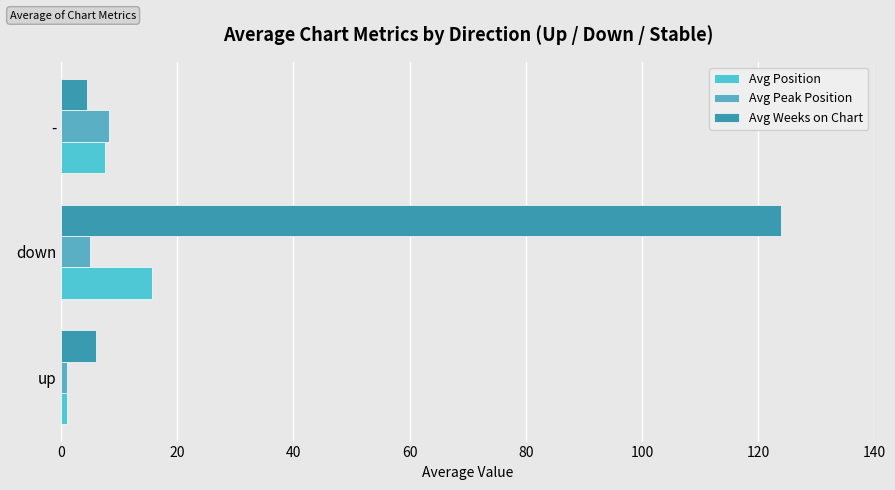

What is the difference between the maximum and minimum values in the Avg Position series?

14.7